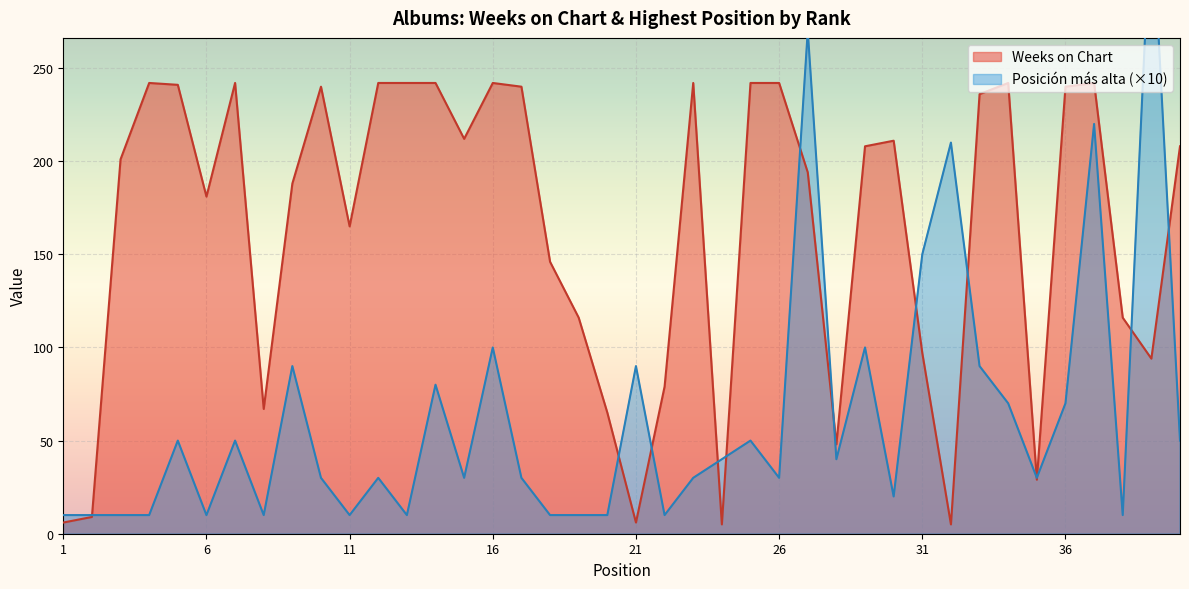

List the labels in order of Posicion mas alta value, largest first.

39, 27, 37, 32, 31, 16, 29, 9, 21, 33, 14, 34, 36, 5, 7, 25, 40, 24, 28, 10, 12, 15, 17, 23, 26, 35, 30, 1, 2, 3, 4, 6, 8, 11, 13, 18, 19, 20, 22, 38